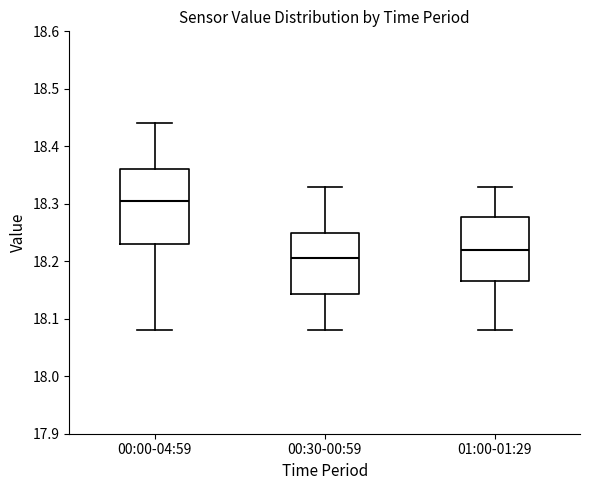

Reading left to right, transcribe this box plot: for each box, give where its median line is, the range the box spans, and where its two whiskers end, as read against the y-axis. The values are not printed on the chart, so give them approximately, as read against the axis.

00:00-04:59: median 18.31, box 18.23 to 18.36, whiskers 18.08 to 18.44
00:30-00:59: median 18.21, box 18.14 to 18.25, whiskers 18.08 to 18.33
01:00-01:29: median 18.22, box 18.17 to 18.28, whiskers 18.08 to 18.33